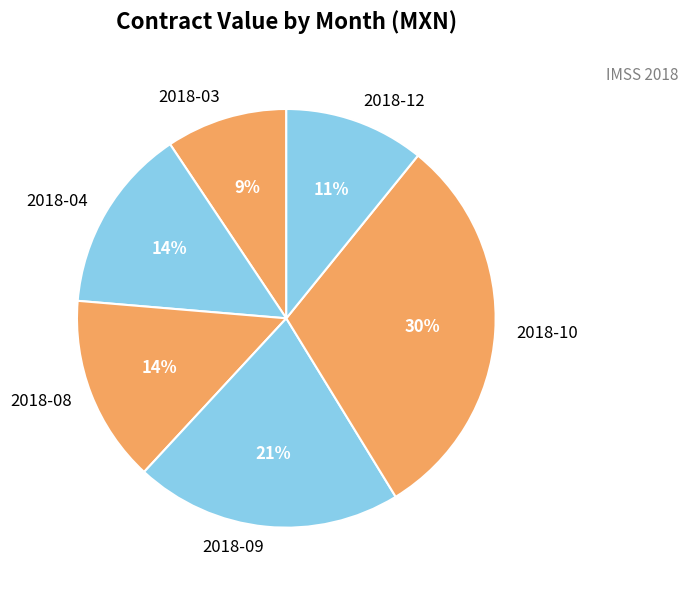

Is the sum of 2018-04 and 2018-09 greater than half?

No